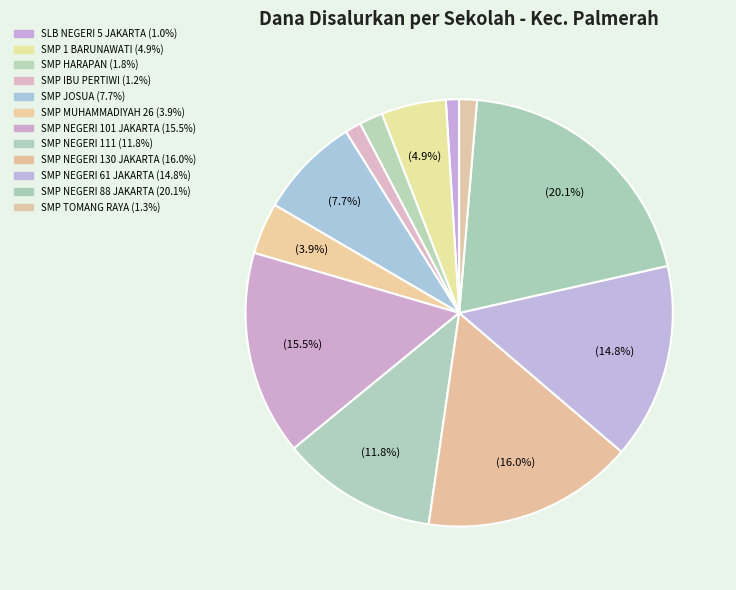

What percentage is the SMP JOSUA slice, to the nearest percent?

8%